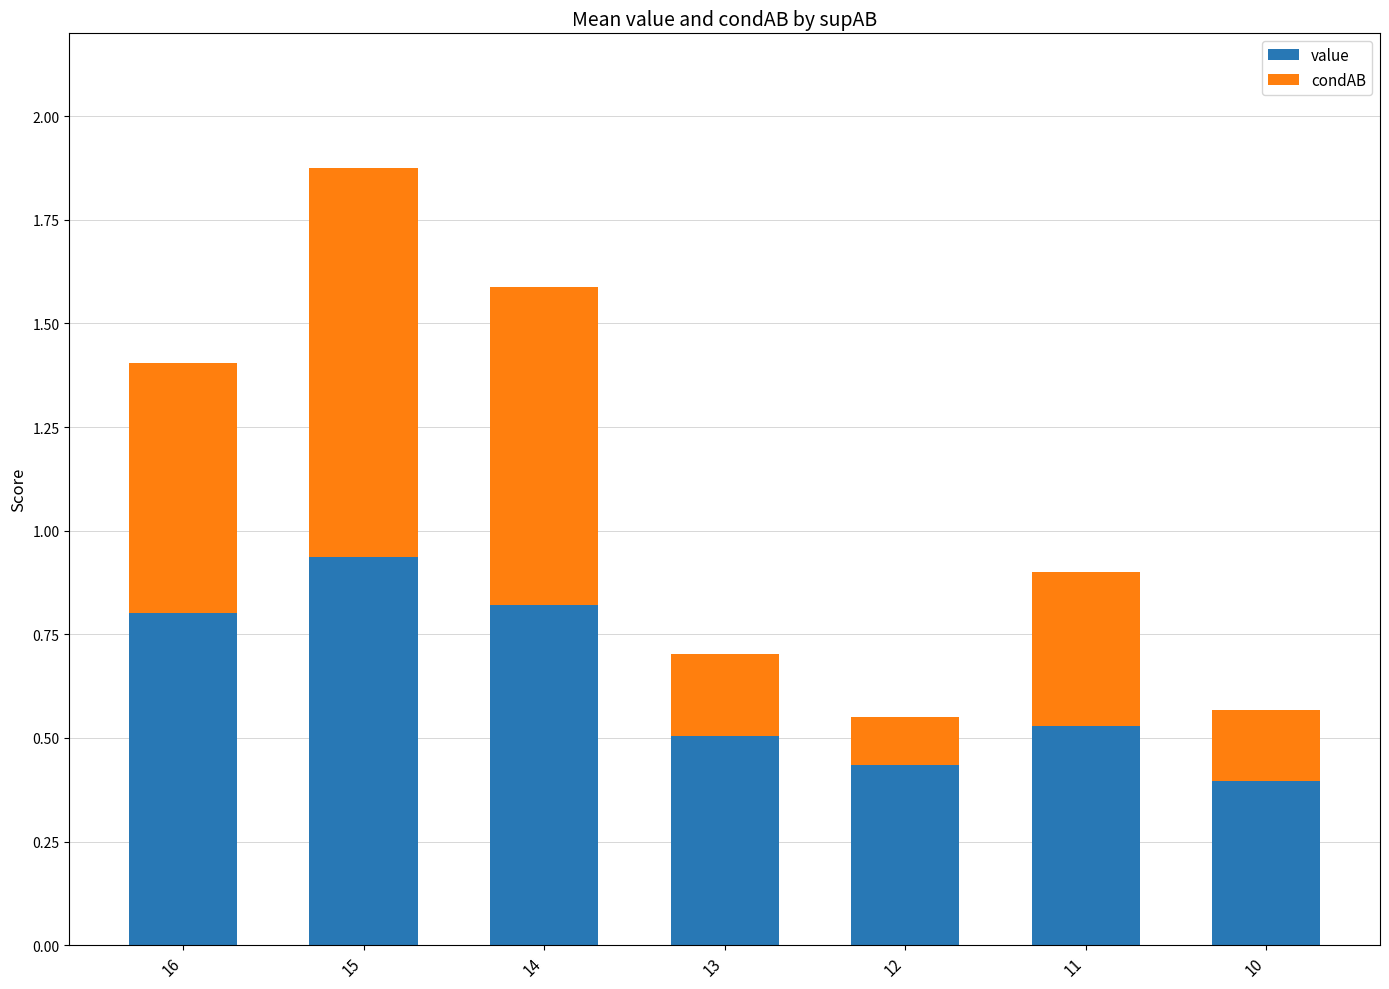

How many value values are between 0 and 1?

7